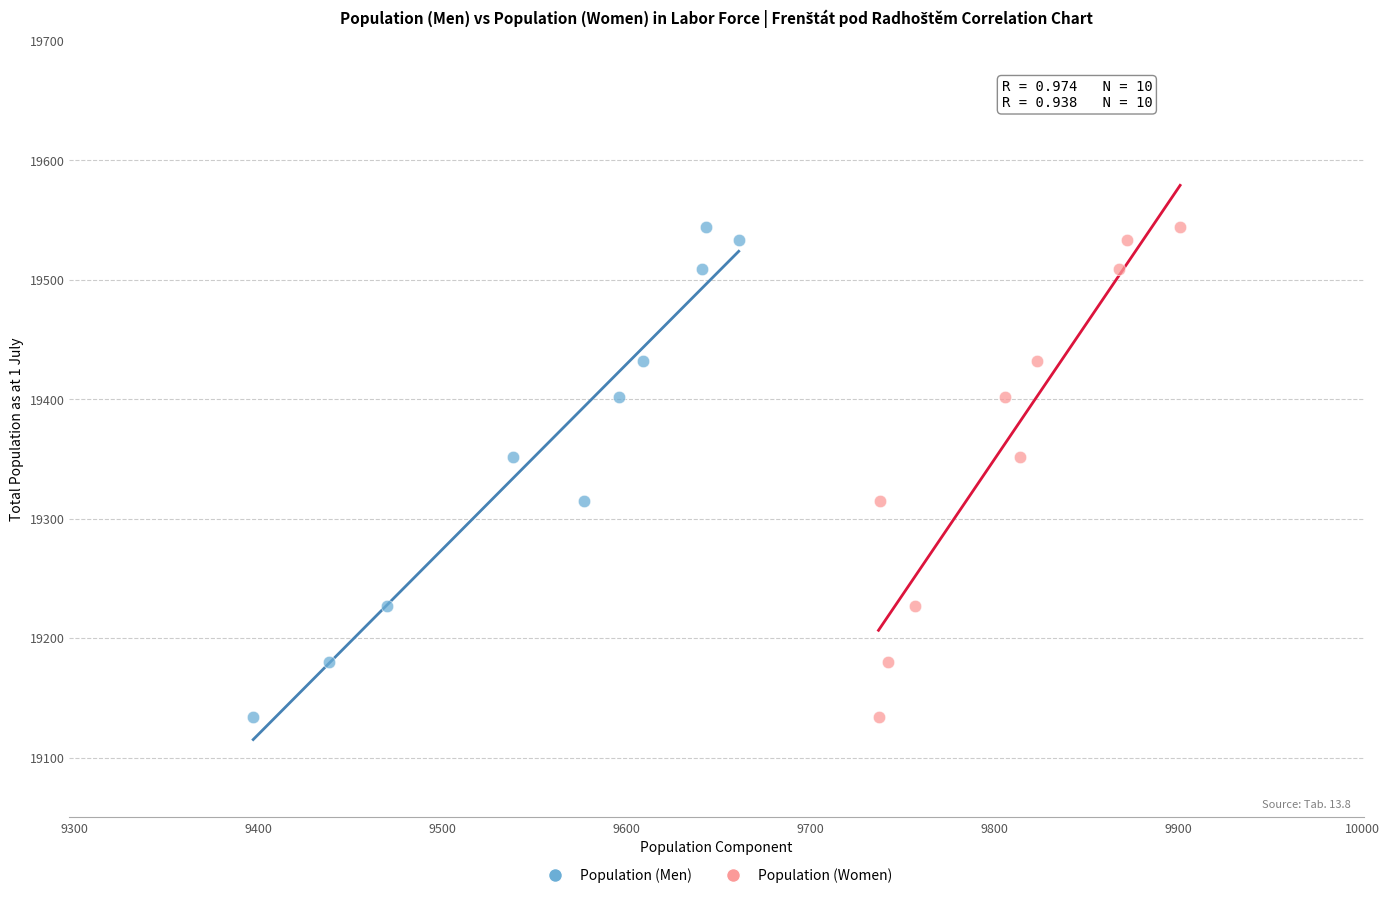

What are all the series names shown in the legend?

Population (Men), Population (Women)